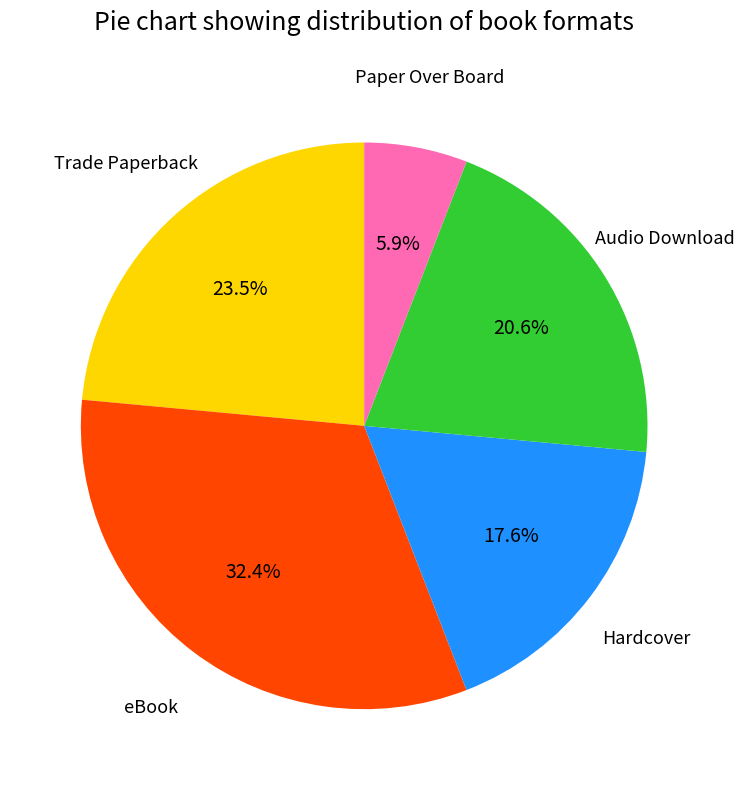

Rank the categories by value from highest to lowest.

eBook, Trade Paperback, Audio Download, Hardcover, Paper Over Board